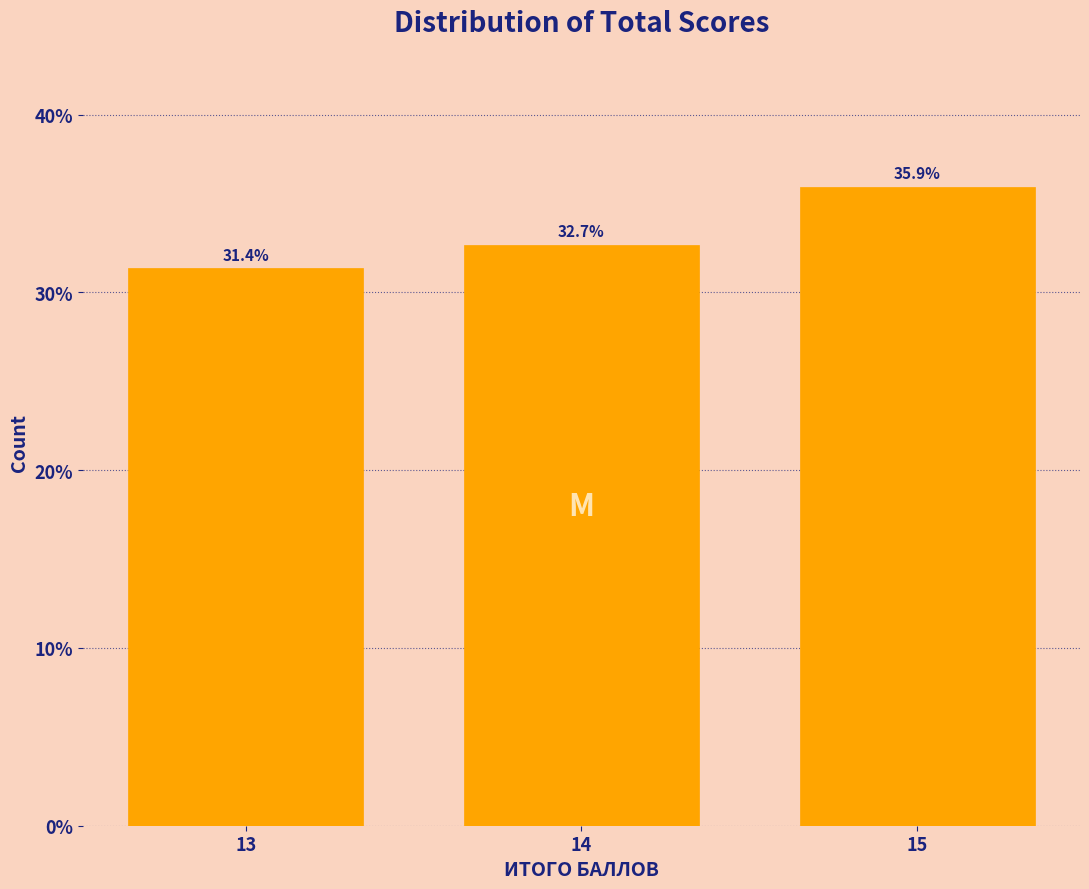

Reading right to left, what are all the values shown in this chart?

35.9	32.7	31.4